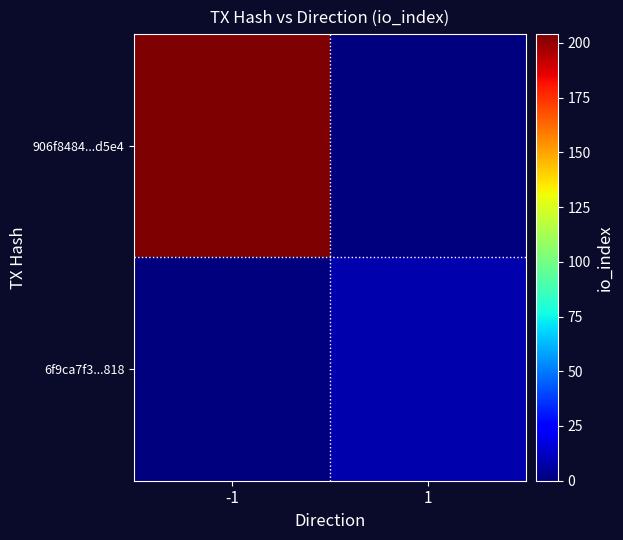

Reading right to left, what are all the values shown in this chart?

906f8484...d5e4: 1=0	-1=204
6f9ca7f3...818: 1=8	-1=0